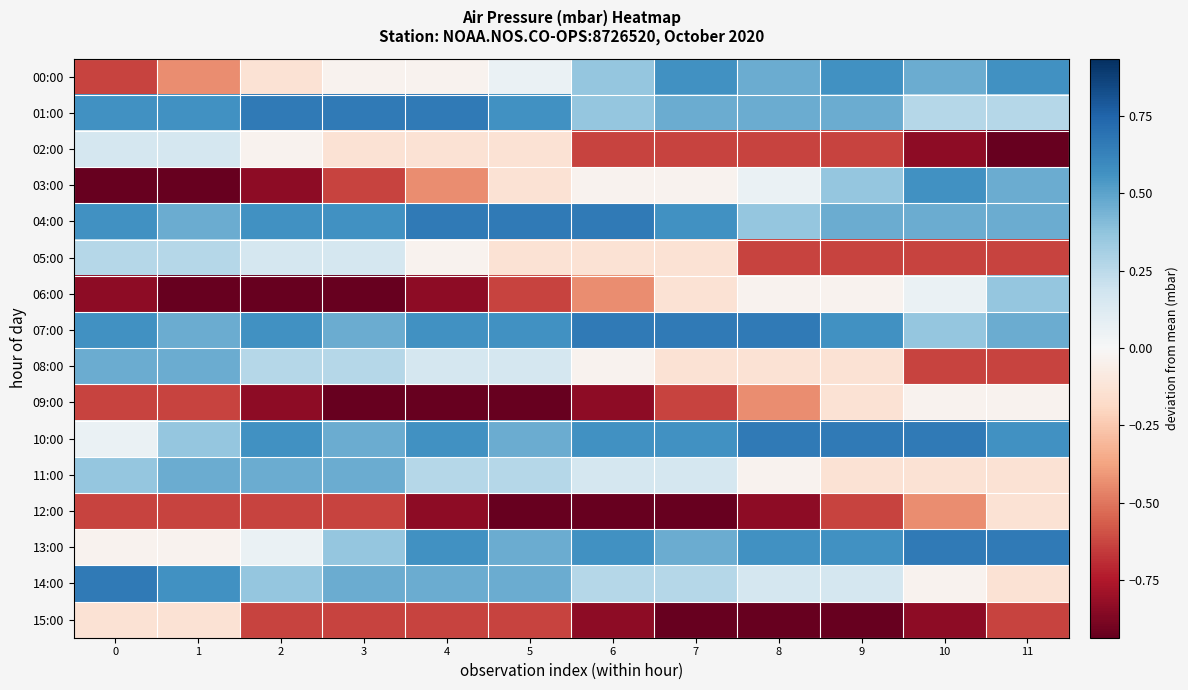

At which category is the sum across all series the highest?

11